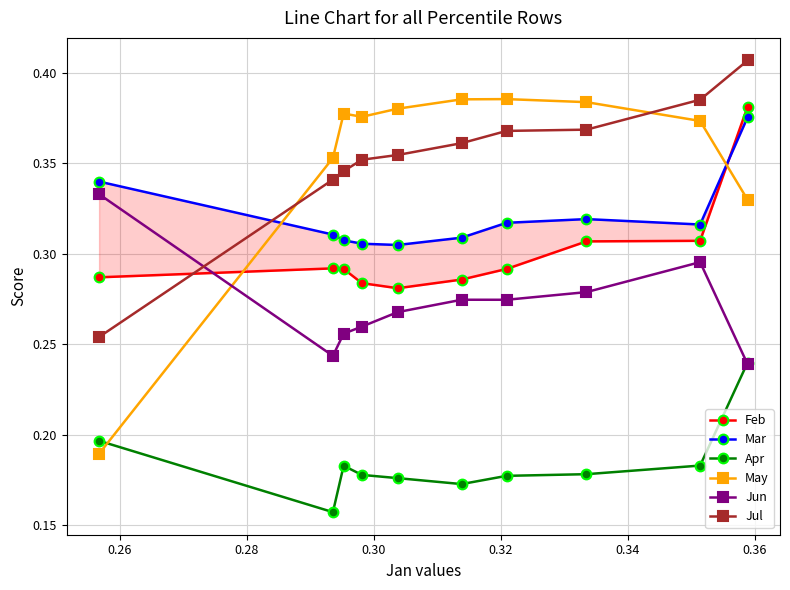

True or false: Jun has more than 0 points higher than both neighbors.

True